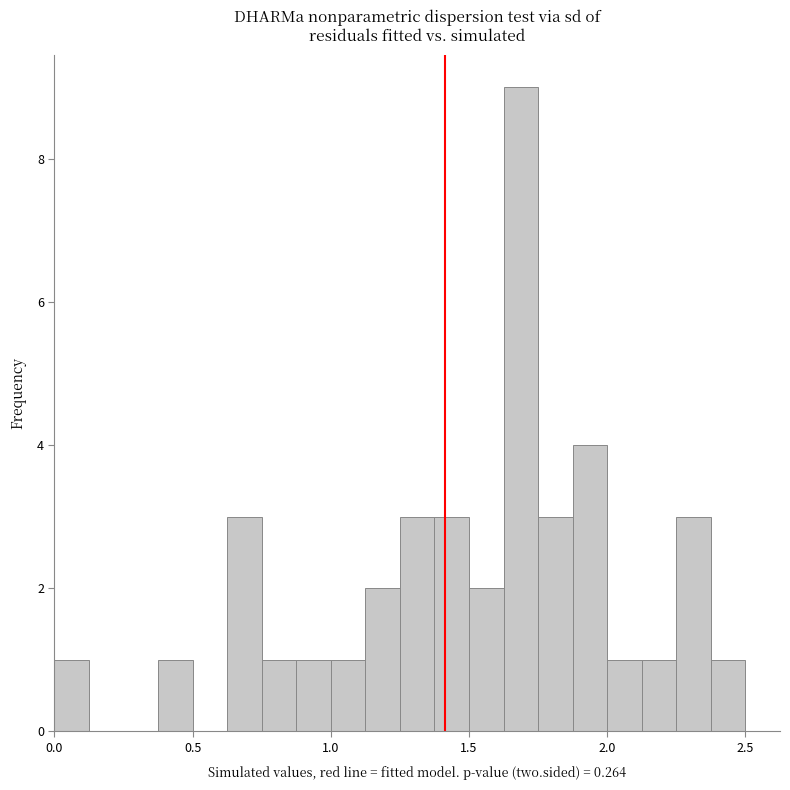

Around what value on the x-axis is the tallest bar? Give the approximate position of its centre, as read against the axis.

1.70